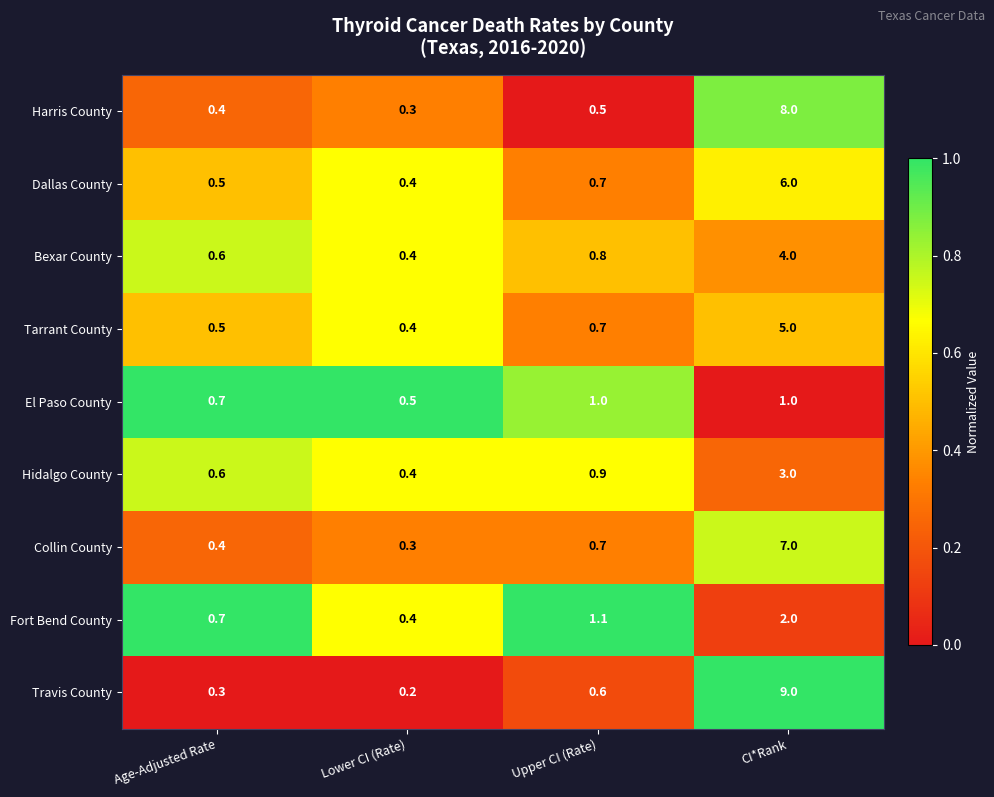

Which series has the widest spread of values?

Travis County